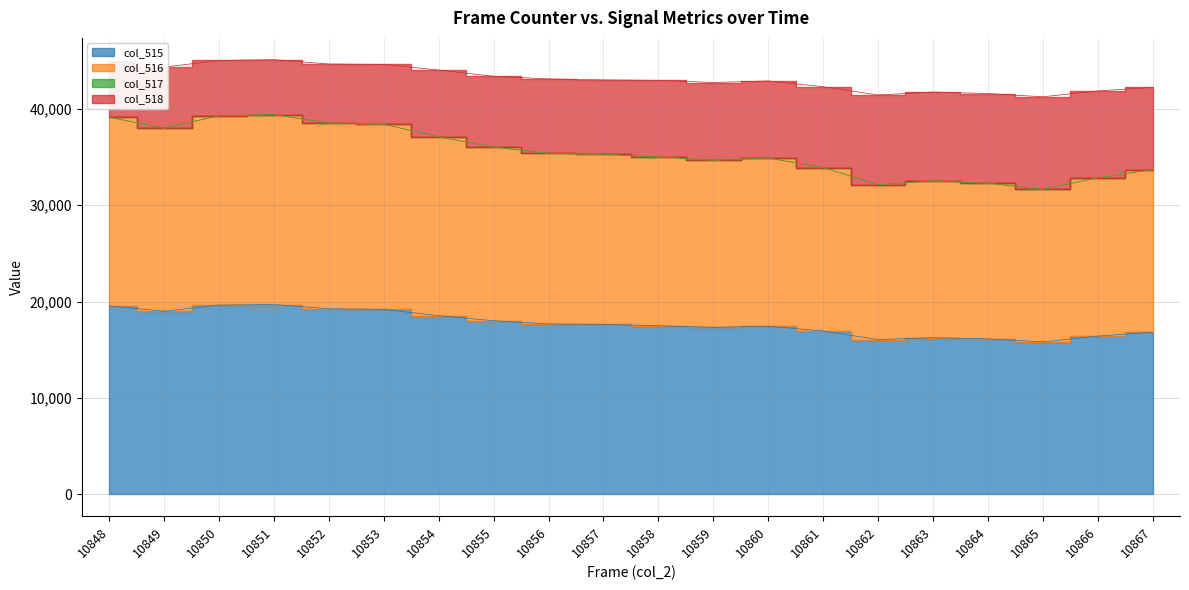

Is the value of col_518 at 10850 greater than the value of col_516 at 10853?

Yes